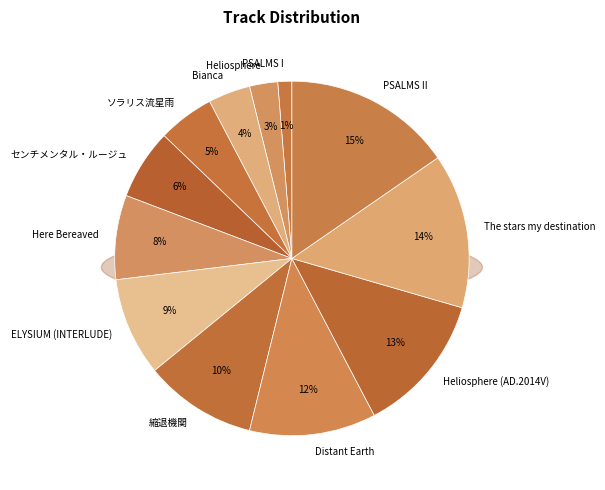

Which category has the biggest portion of the pie?

PSALMS II